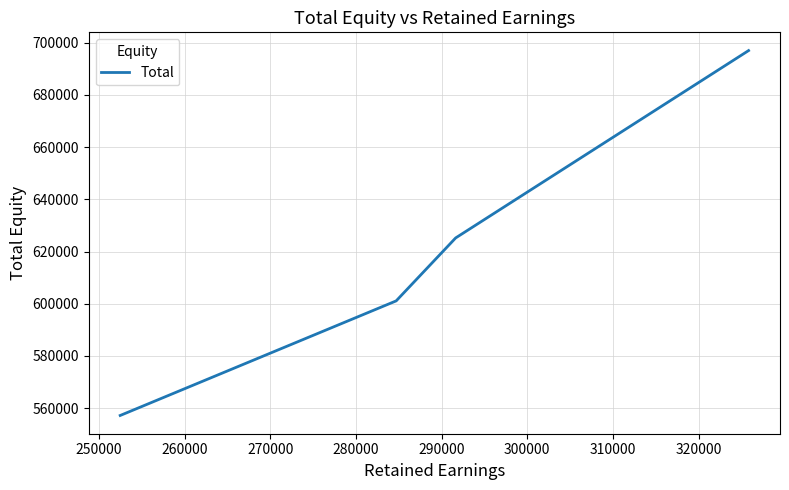

Count the values in the range 601105 to 696976.

3